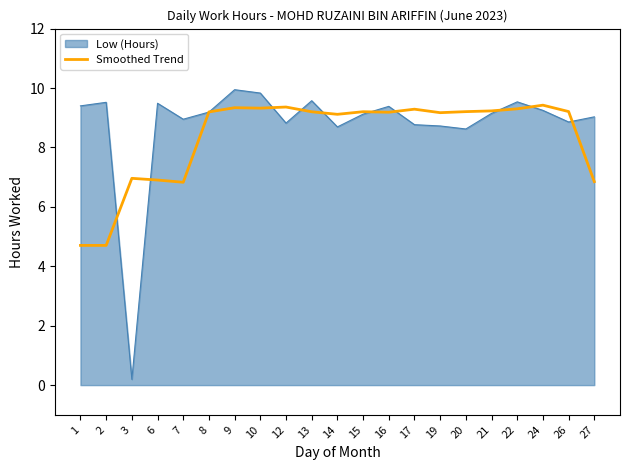

Between 9 and 26, which series saw the biggest shift?

Low (Hours)